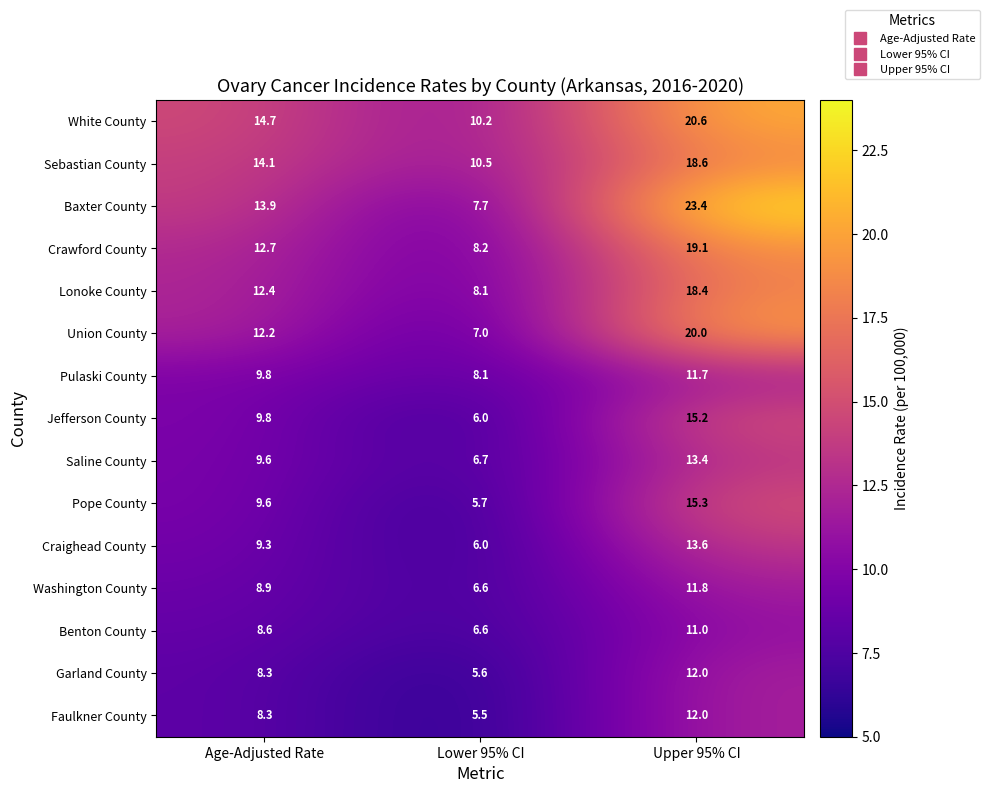

Which series has the widest spread of values?

Baxter County